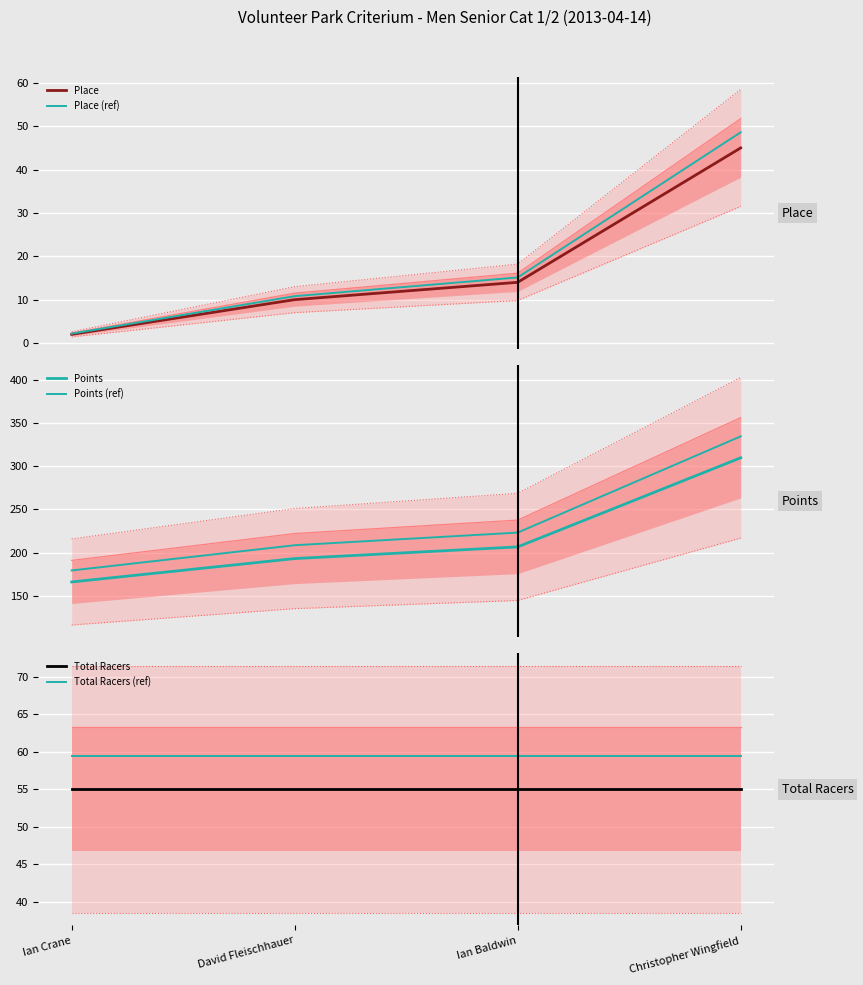

Is it true that Place (ref) equals 16.9 at David Fleischhauer?

False